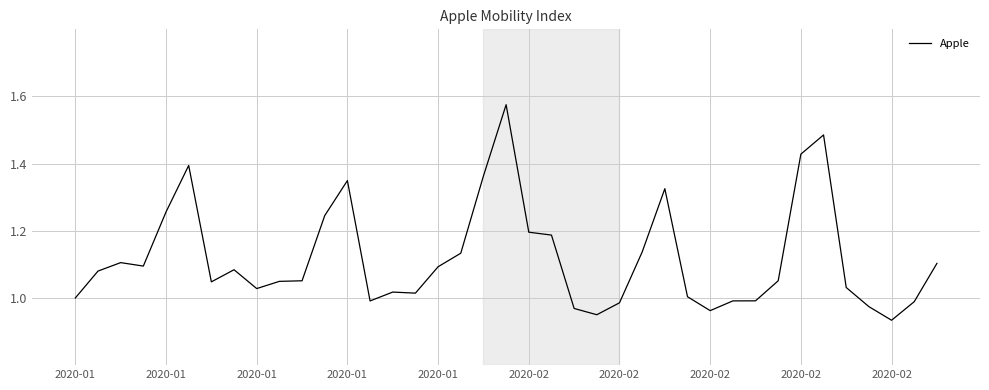

What is the difference between the maximum and minimum values?

0.6